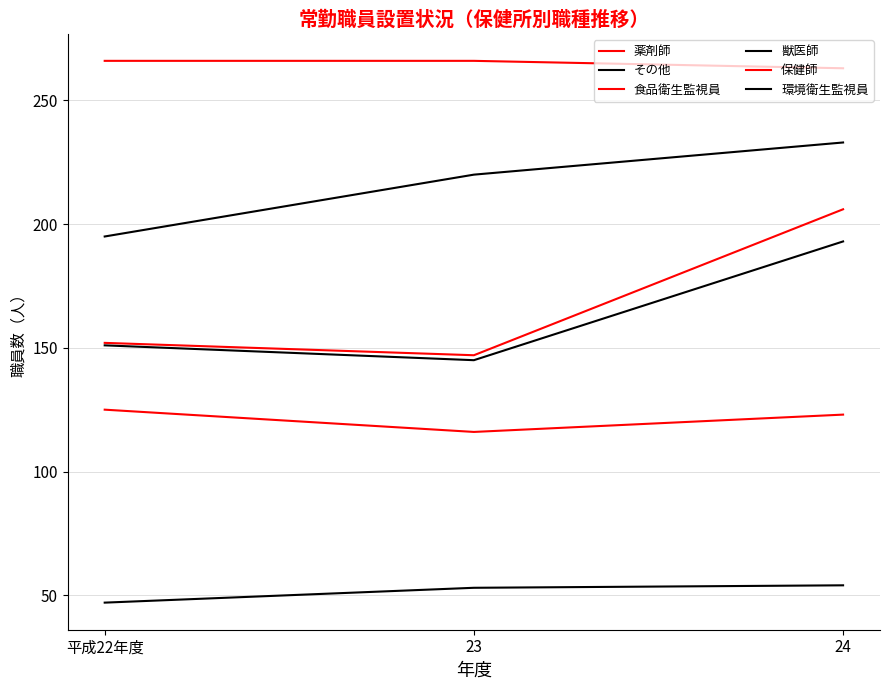

What is the greatest value displayed?

266